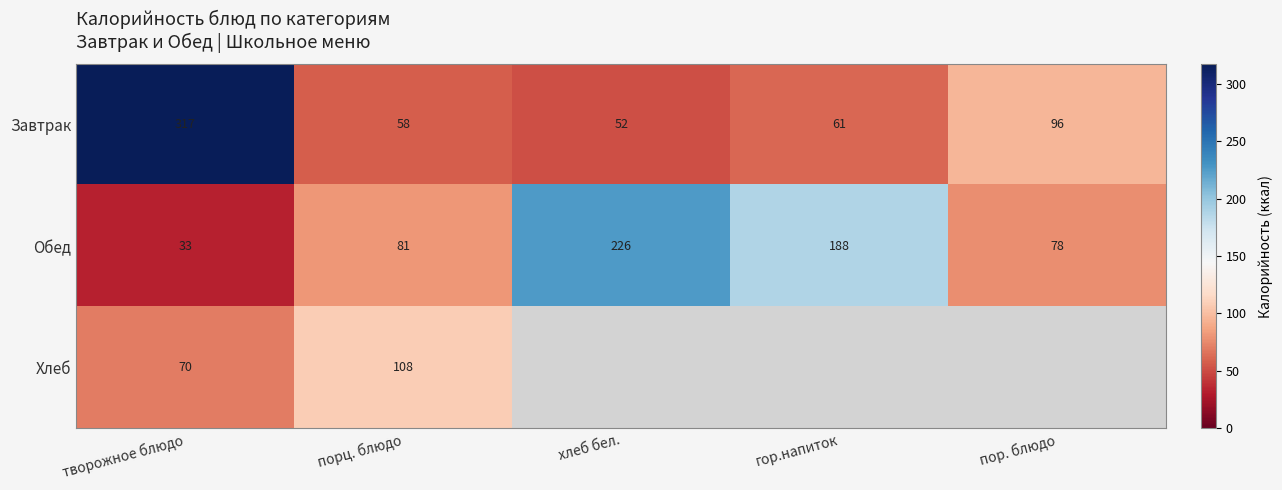

The Завтрак series shows 131 at пор. блюдо. True or false?

False